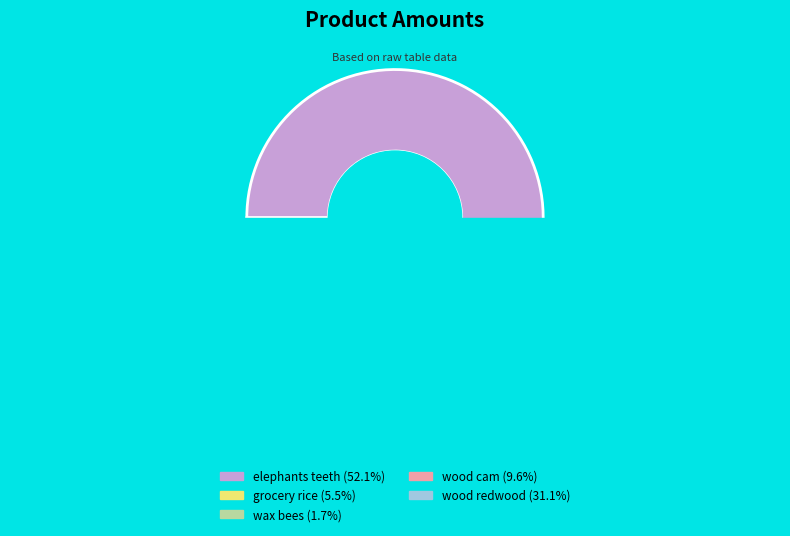

To the nearest percent, what is the difference between the largest and smallest slice percentages?

50%